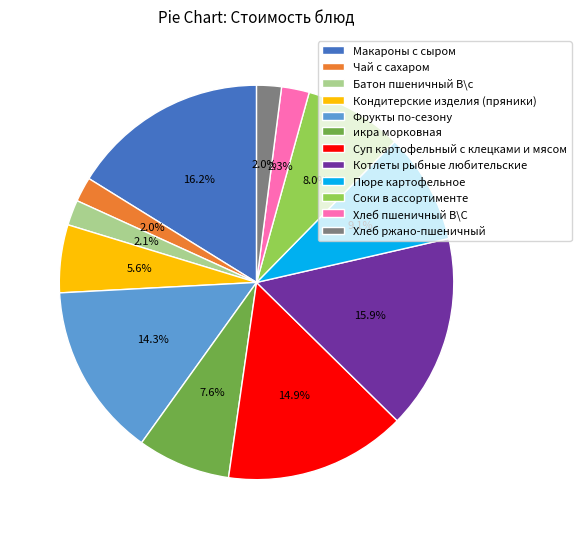

What percentage is NOT represented by Пюре картофельное?

90.9%